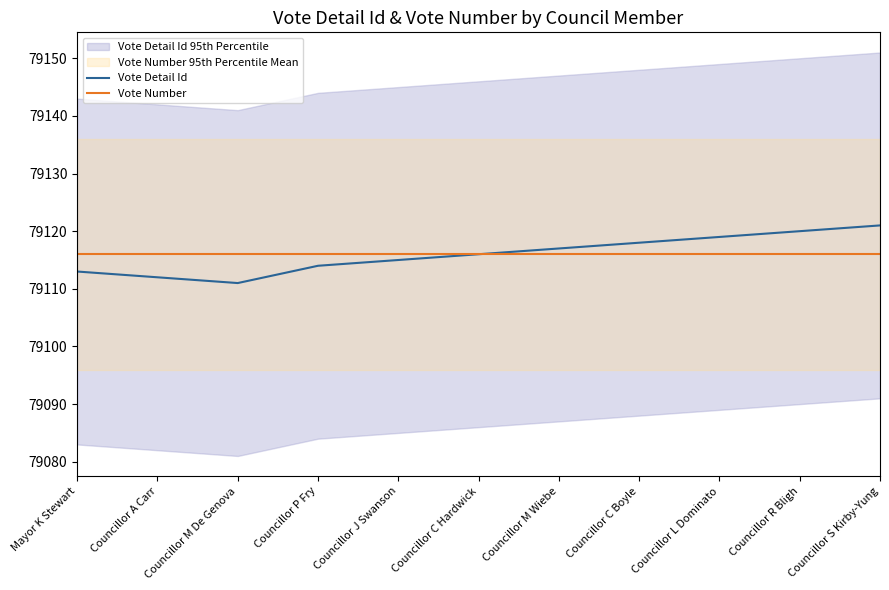

At how many categories does at least one series exceed 79119?

2